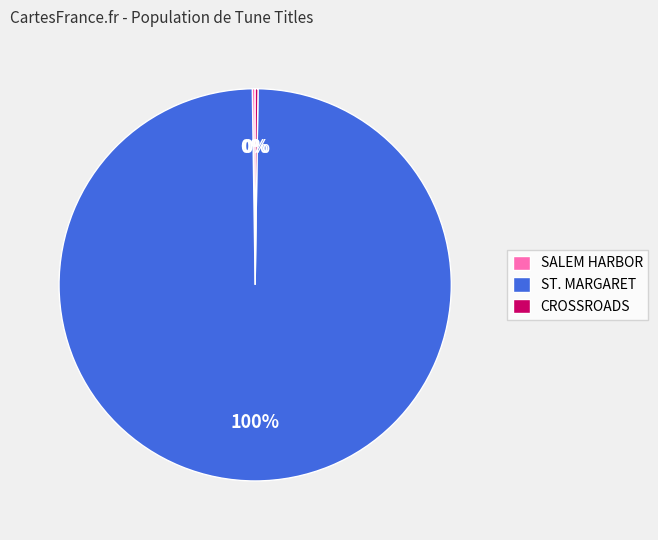

To the nearest percent, what is the average slice percentage?

33%